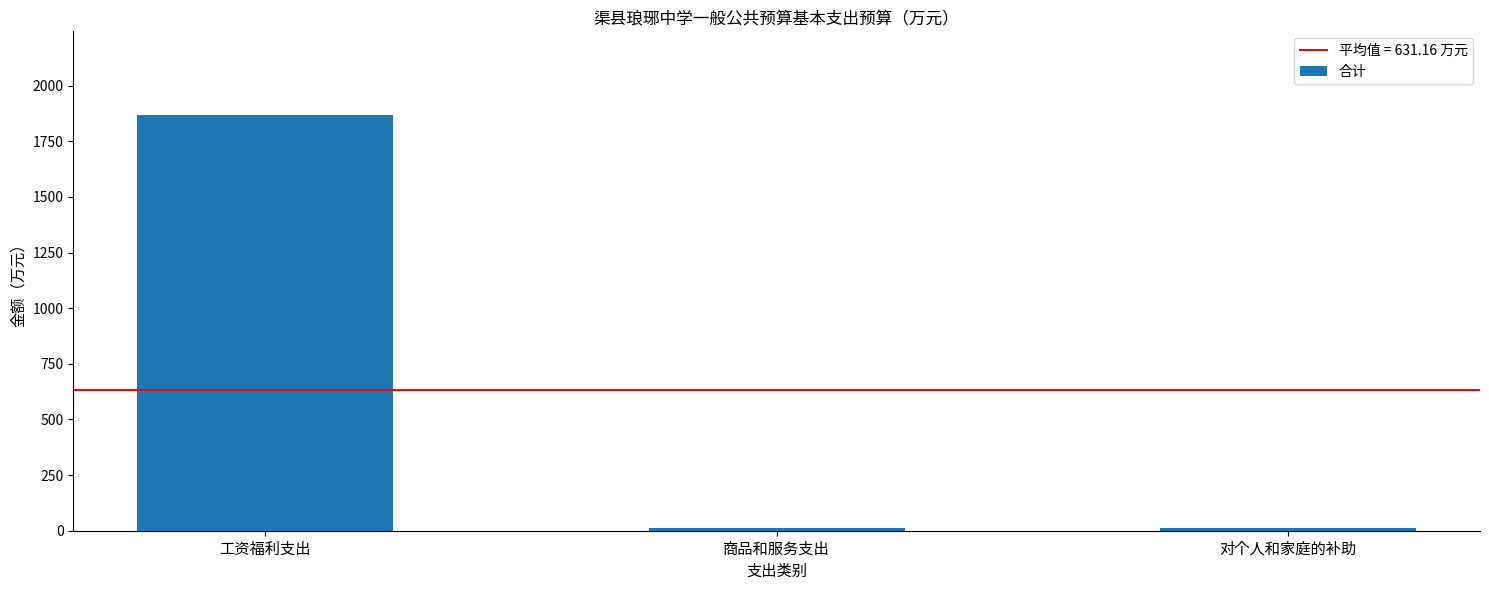

What is the label of the 3rd bar from the right?

工资福利支出